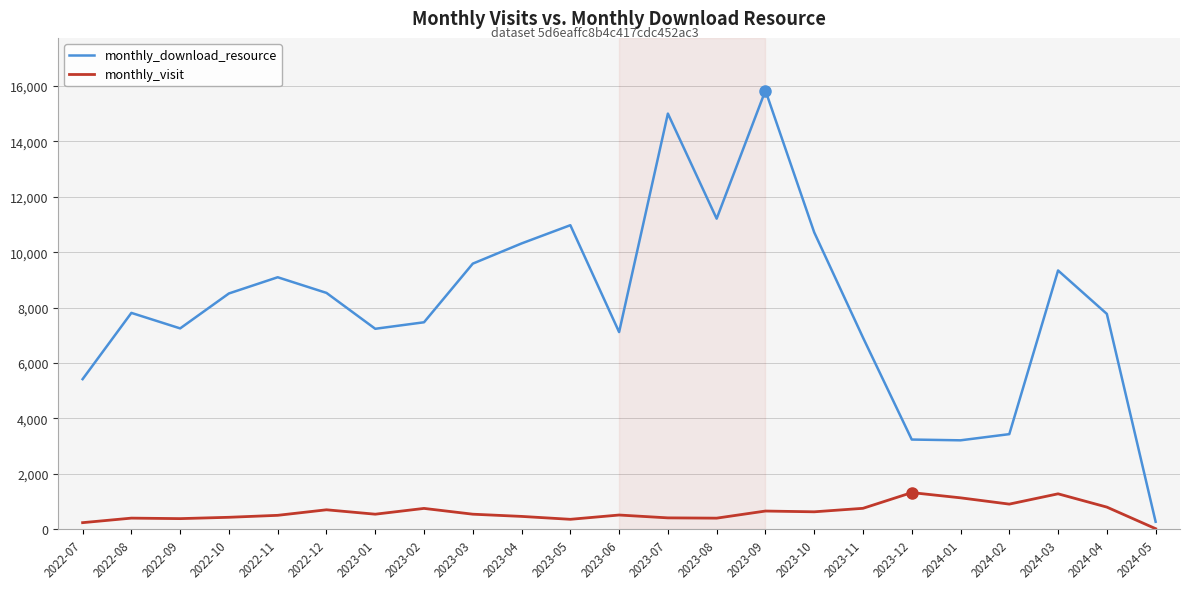

The value of monthly_download_resource at 2022-11 is 5725. True or false?

False